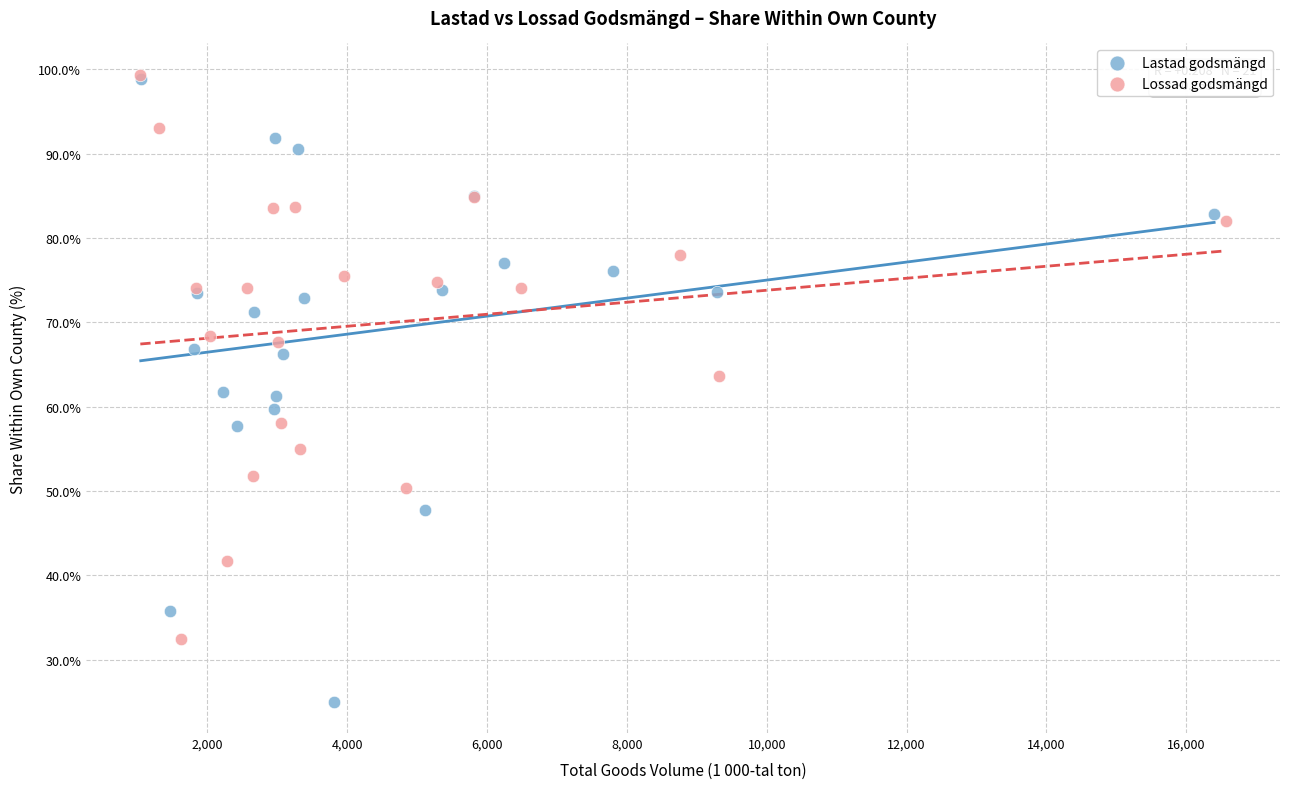

Which series has the largest Y range (max minus min)?

Lastad godsmängd